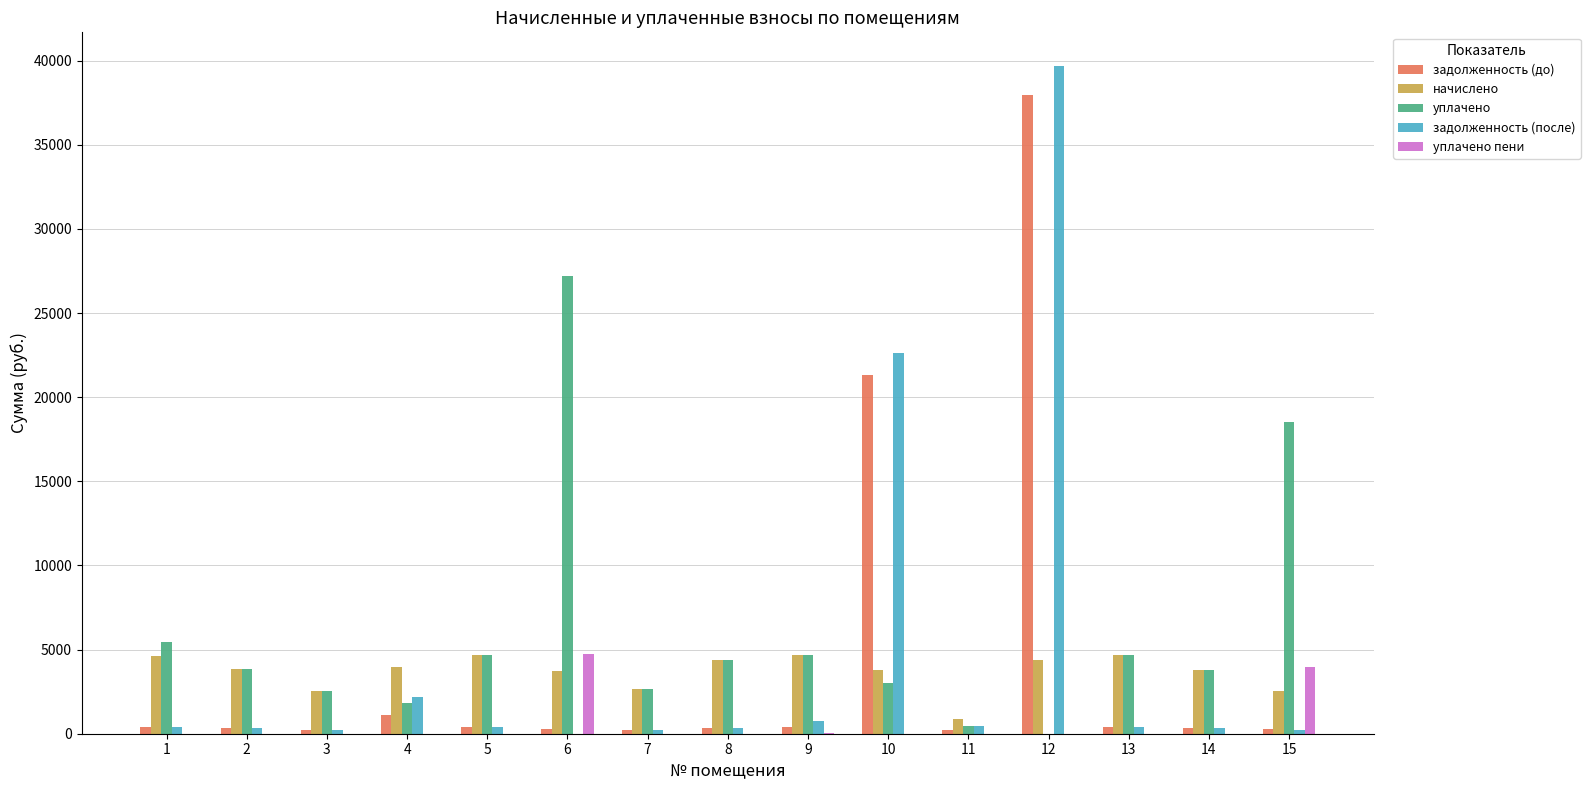

The начислено series shows 2629.6 at 7. True or false?

True